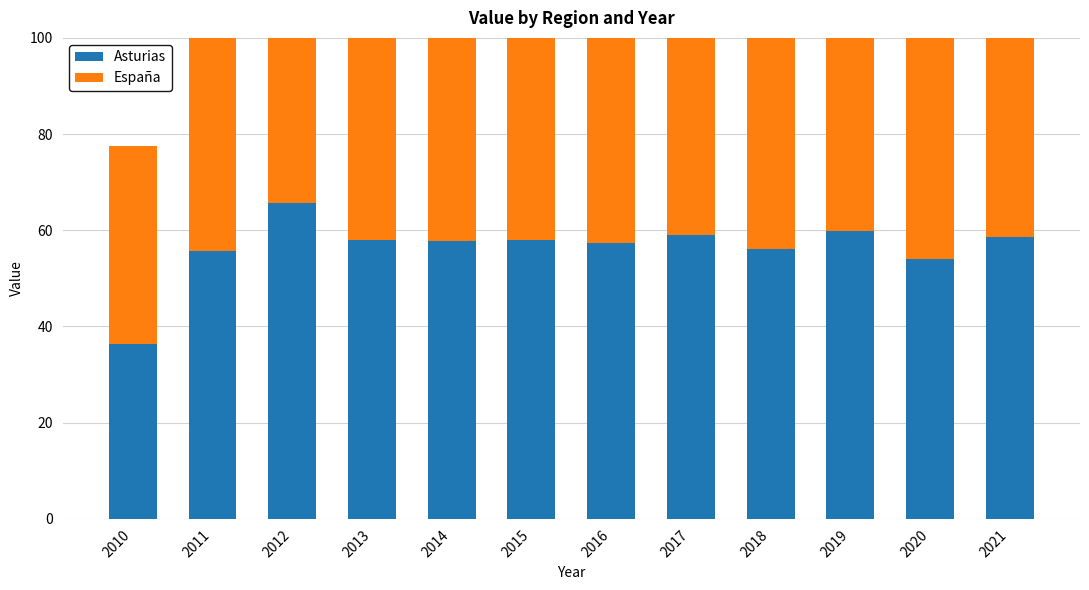

How many groups of bars are there?

12